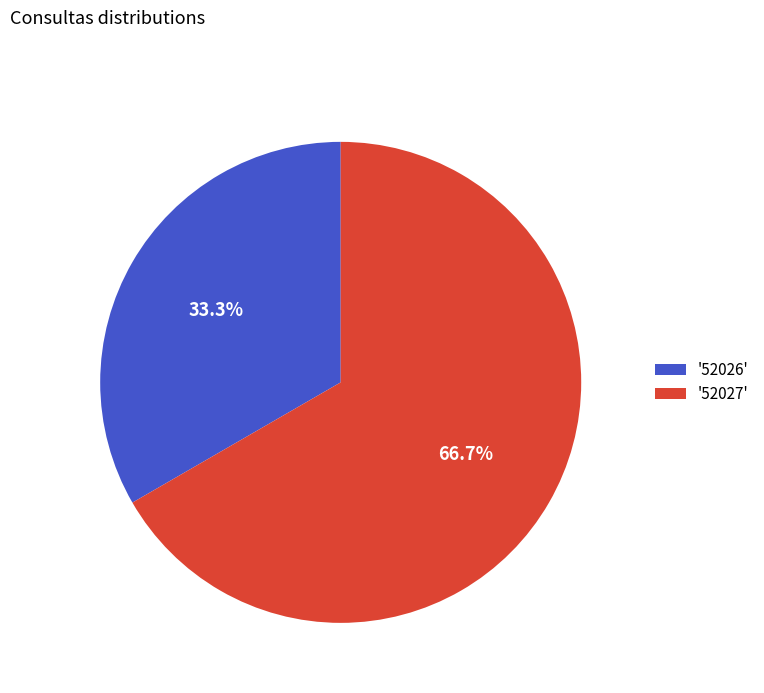

How many slices are in this pie chart?

2